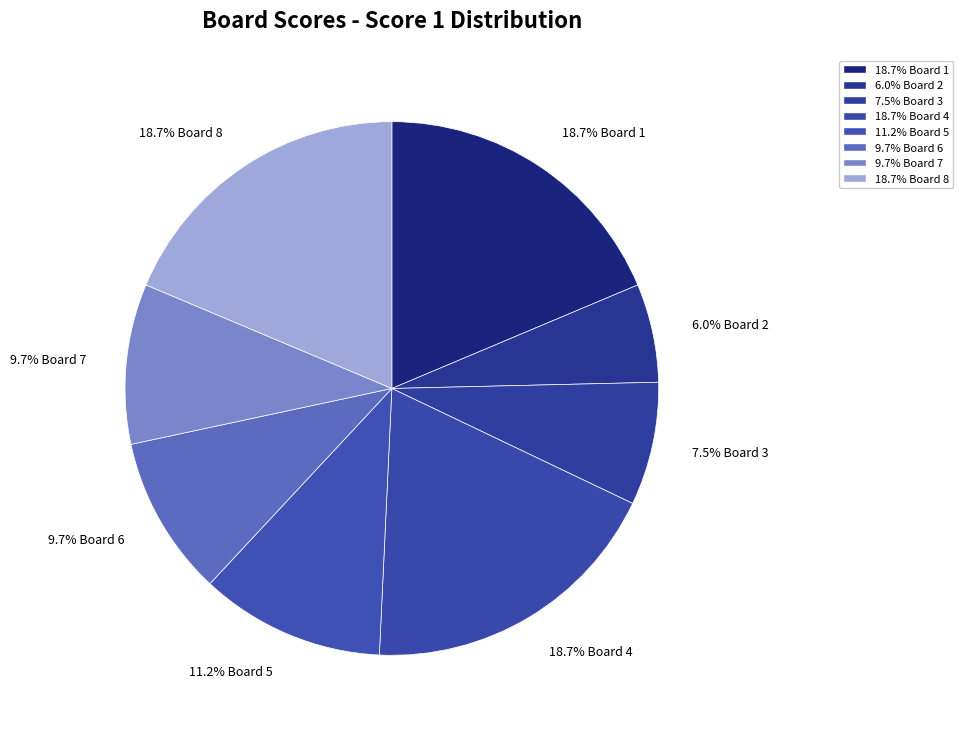

To the nearest percent, what is the average slice percentage?

12%